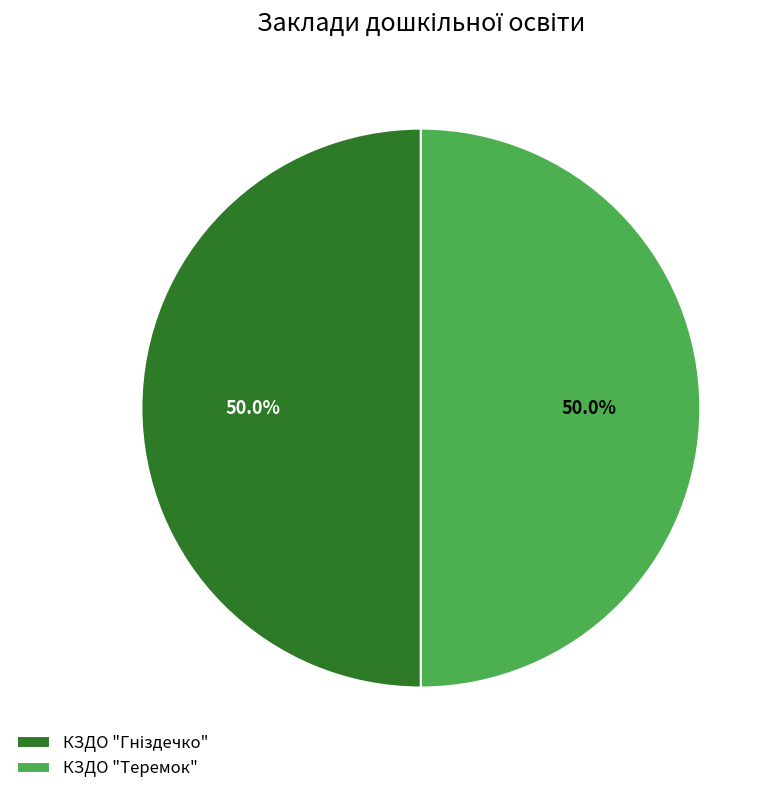

What portion of the pie excludes КЗДО "Теремок"?

50.0%